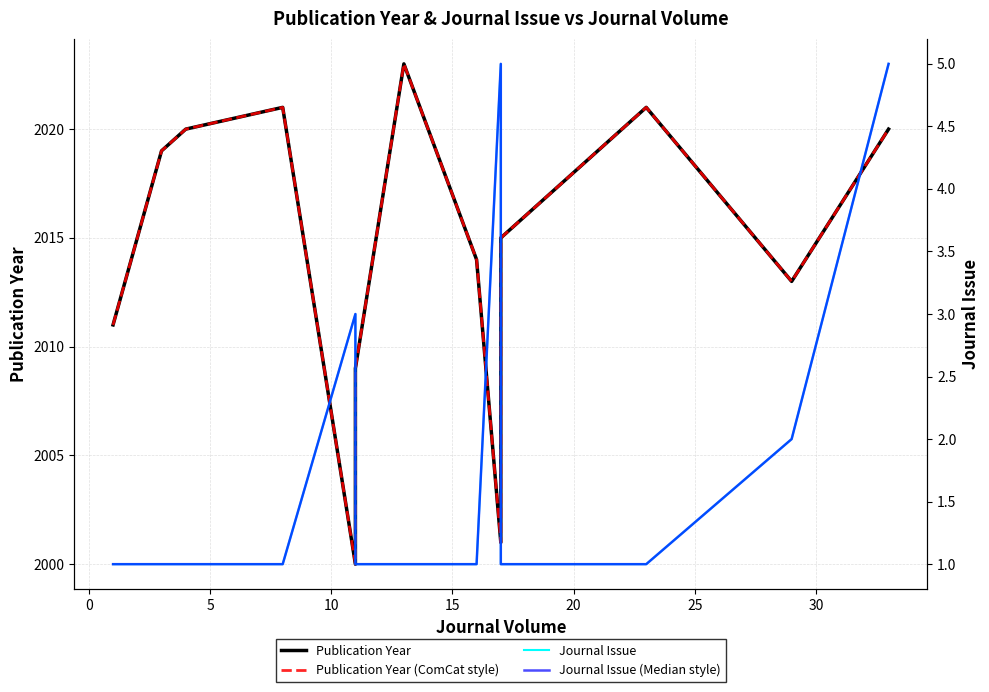

Reading right to left, extract all data points from this chart.

Publication Year: 2020	2013	2021	2016	2016	2015	2015	2001	2014	2023	2009	2000	2021	2020	2020	2019	2011
Publication Year (ComCat style): 2020	2013	2021	2016	2016	2015	2015	2001	2014	2023	2009	2000	2021	2020	2020	2019	2011
Journal Issue: 5	2	1	1	1	1	1	5	1	1	1	3	1	1	1	1	1
Journal Issue (Median style): 5	2	1	1	1	1	1	5	1	1	1	3	1	1	1	1	1